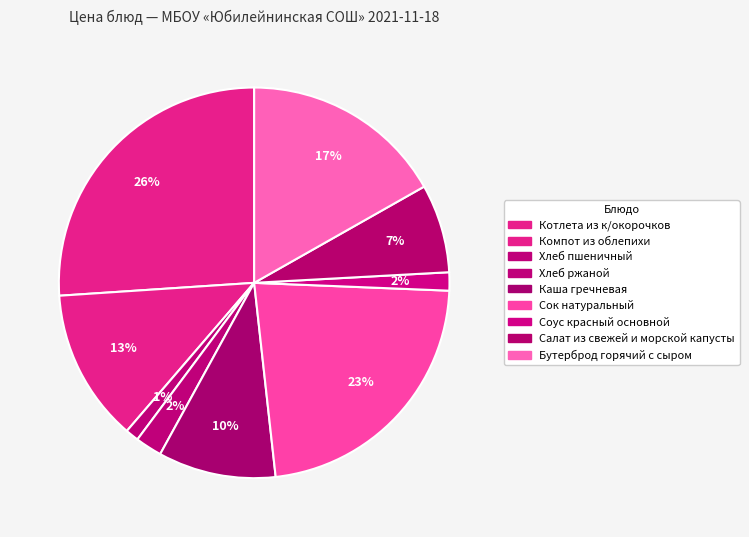

Rank the categories by value from highest to lowest.

Котлета из к/окорочков, Сок натуральный, Бутерброд горячий с сыром, Компот из облепихи, Каша гречневая, Салат из свежей и морской капусты, Хлеб ржаной, Соус красный основной, Хлеб пшеничный